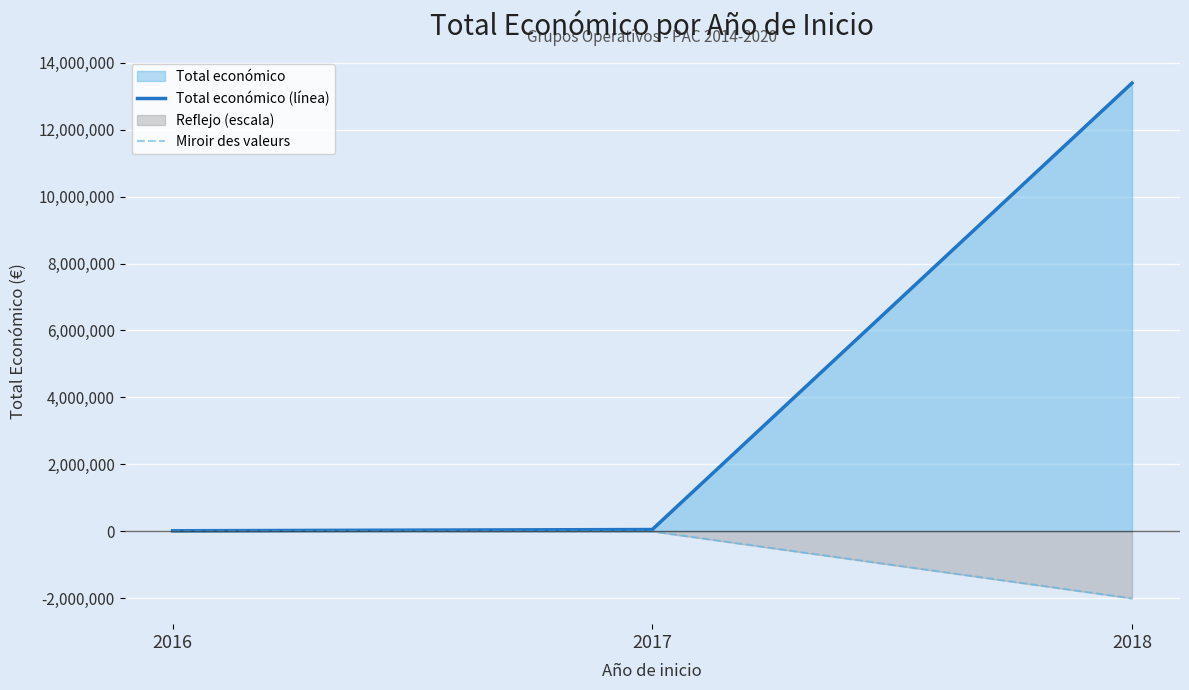

How many lines are shown in the chart?

2